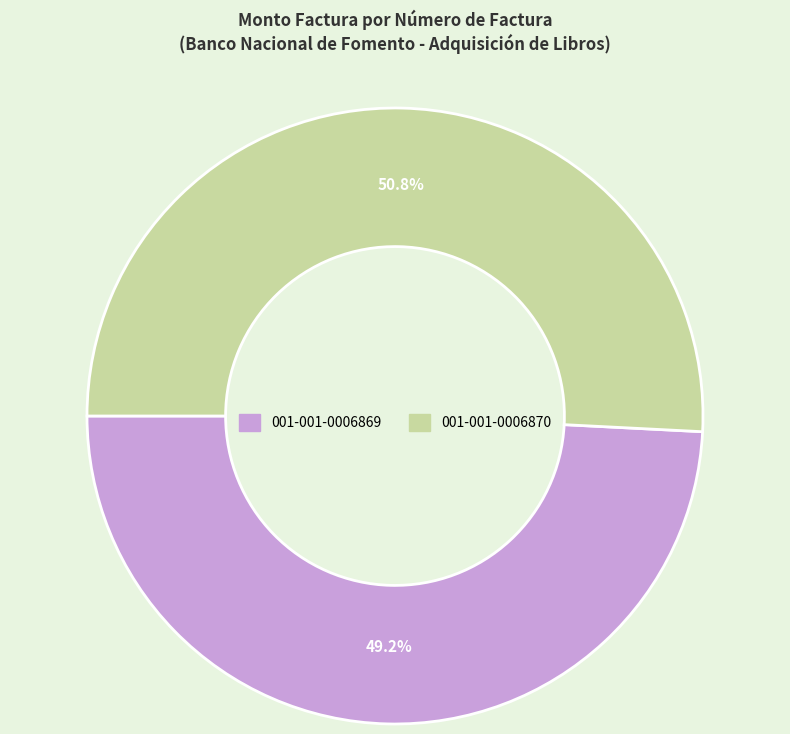

Which slice is the largest?

001-001-0006870